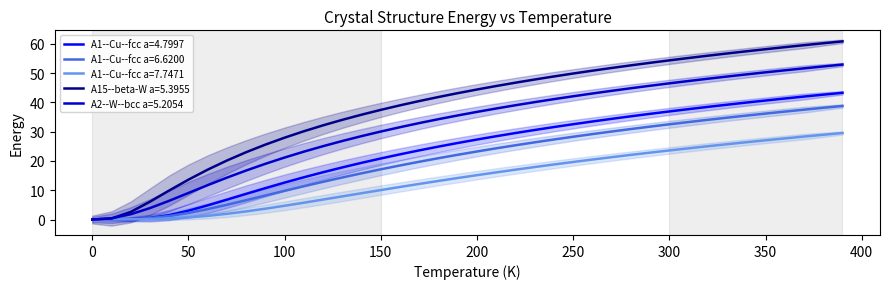

True or false: A1--Cu--fcc a=6.6200 has a value of 23.2 at 200.

True